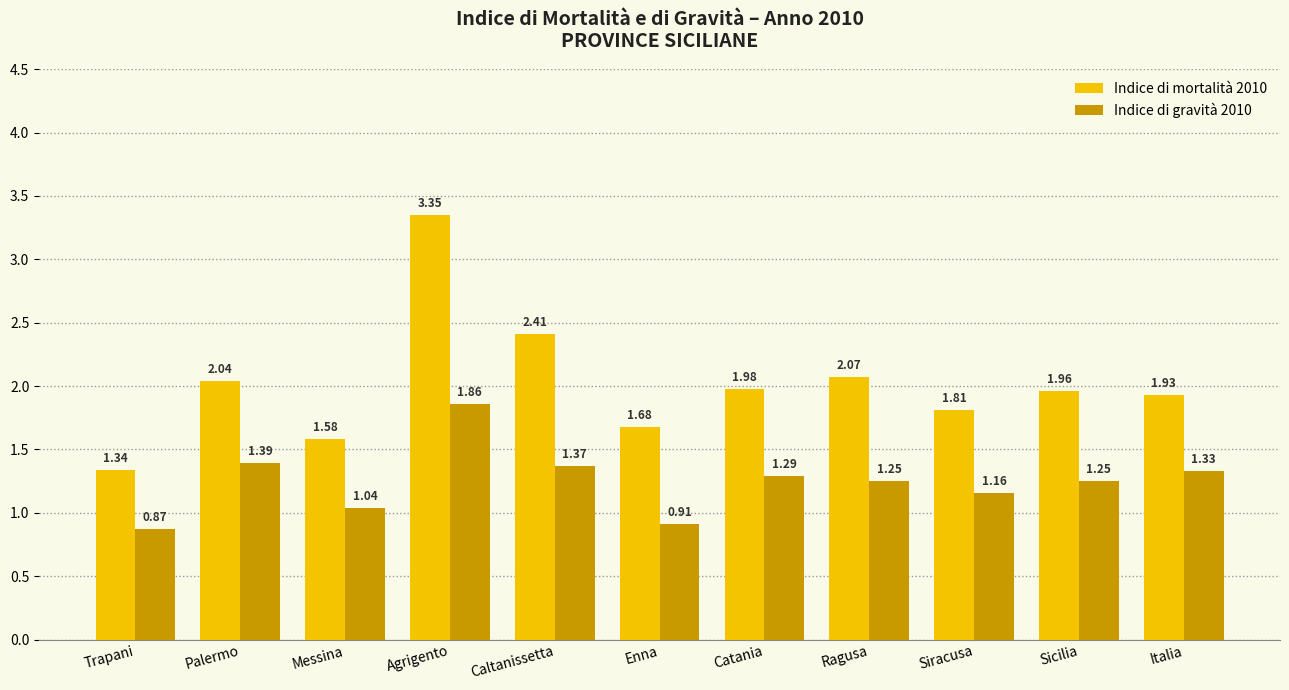

How many groups of bars are there?

11